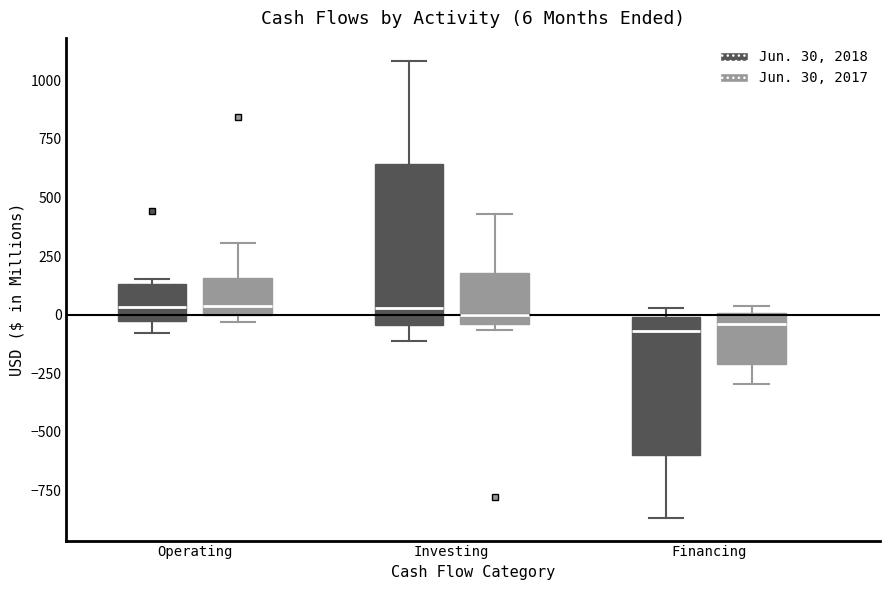

Which box is the tallest, from its lower edge to its upper edge?

Investing (Jun. 30, 2018)